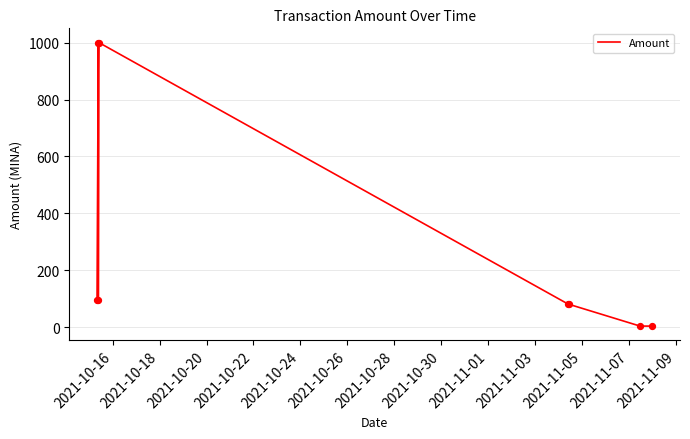

Which has a higher value, 2021-10-24 or 2021-10-28?

2021-10-24